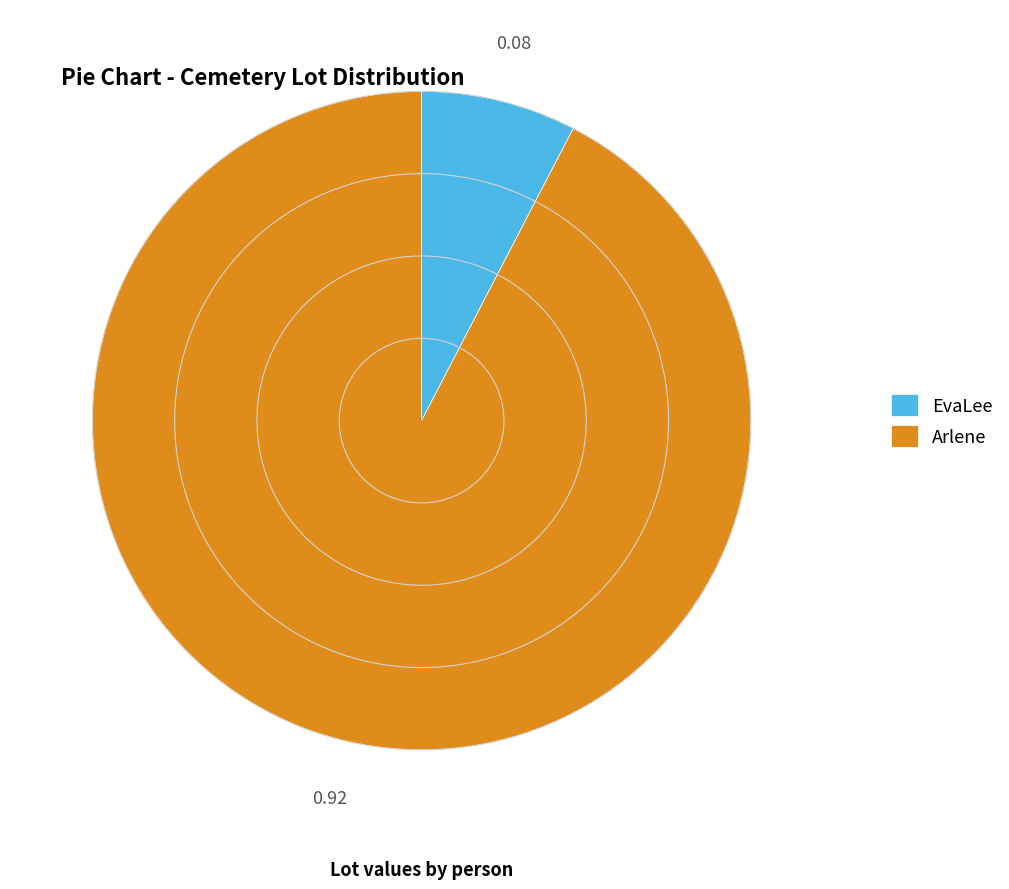

Rank the categories by value from highest to lowest.

Arlene, EvaLee